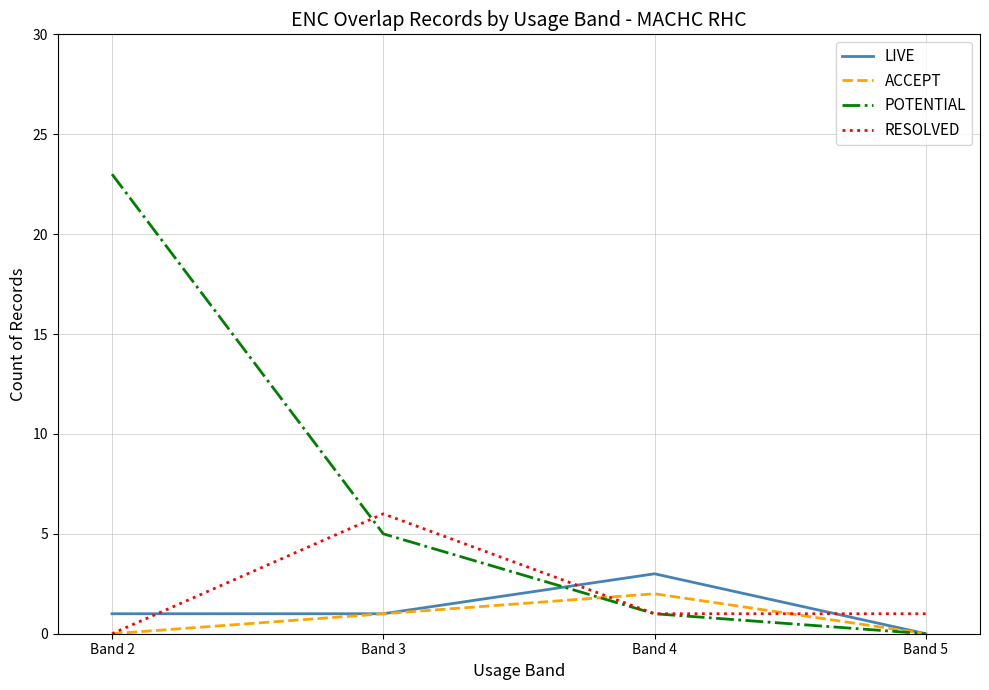

Between Band 3 and Band 4, which series saw the biggest shift?

RESOLVED